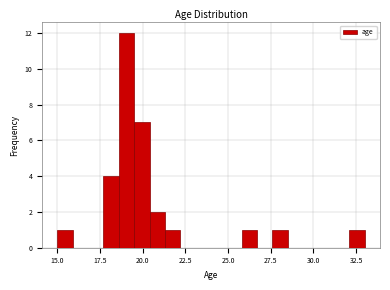

Read against the x-axis, roughly where is the centre of the tallest bar?

19.0